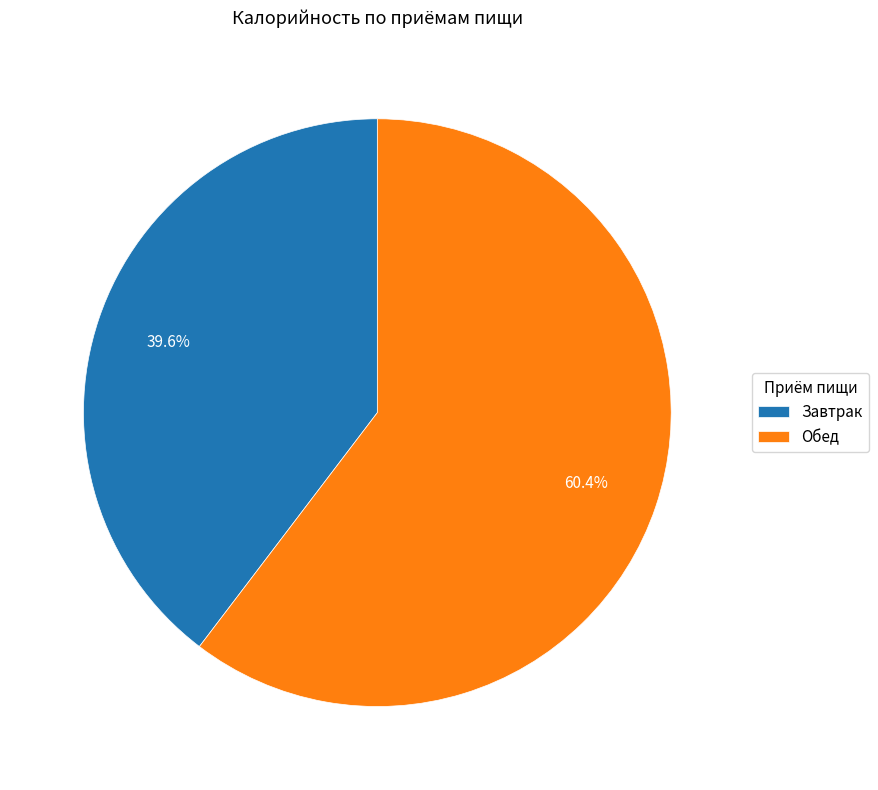

Does Завтрак represent more than half of the total?

No